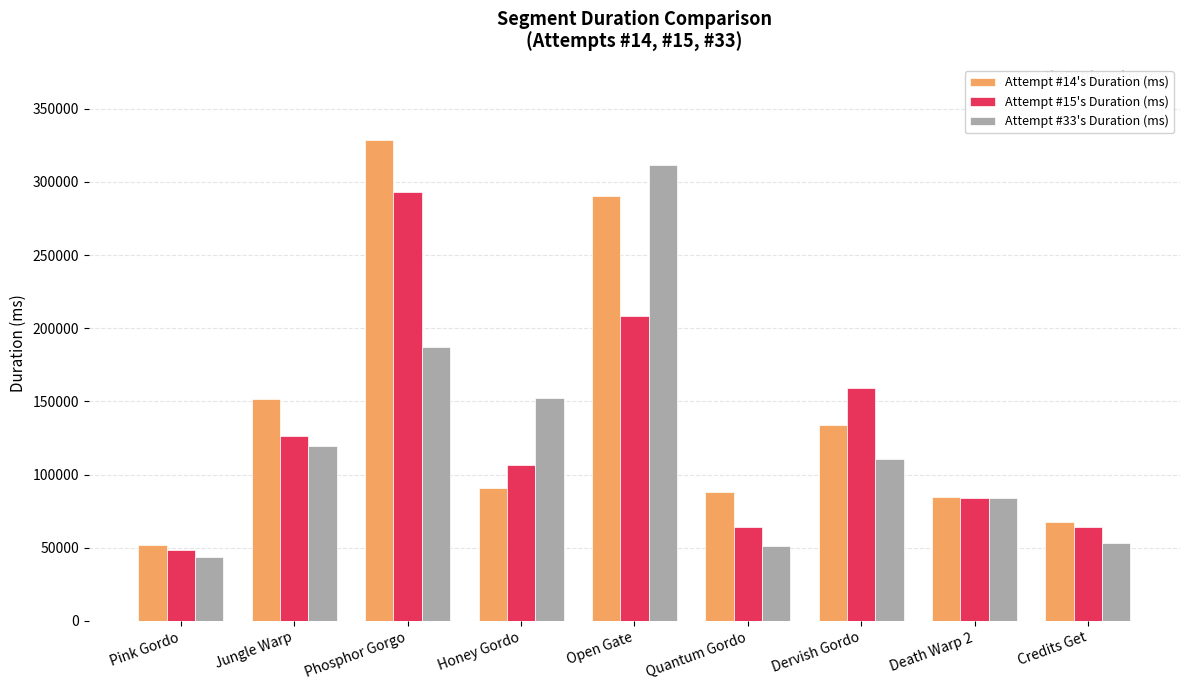

The Attempt #15's Duration (ms) series shows 293159 at Phosphor Gorgo. True or false?

True